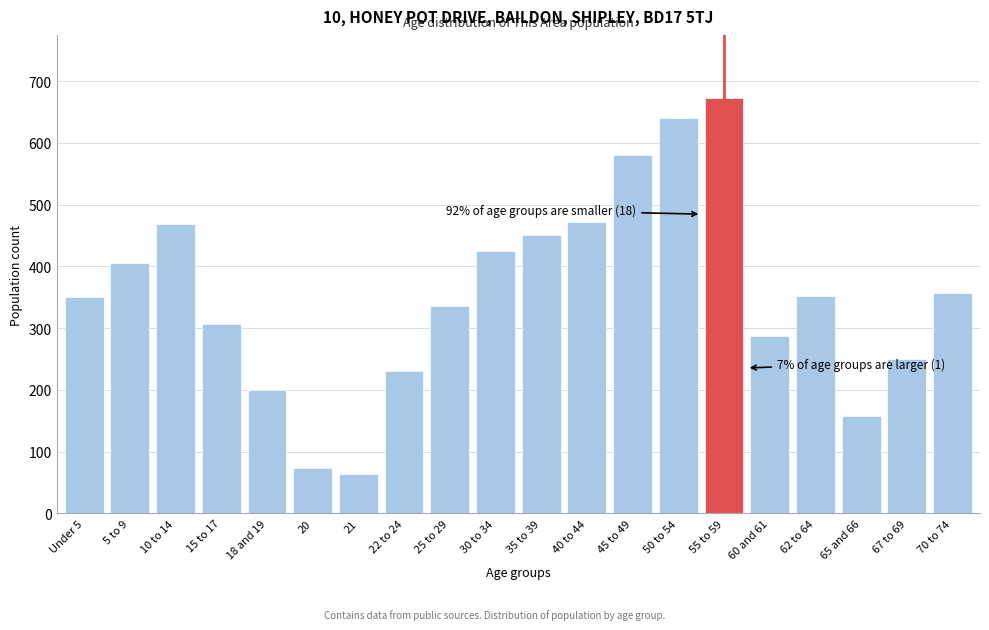

True or false: the data shows 124 at 20.

False